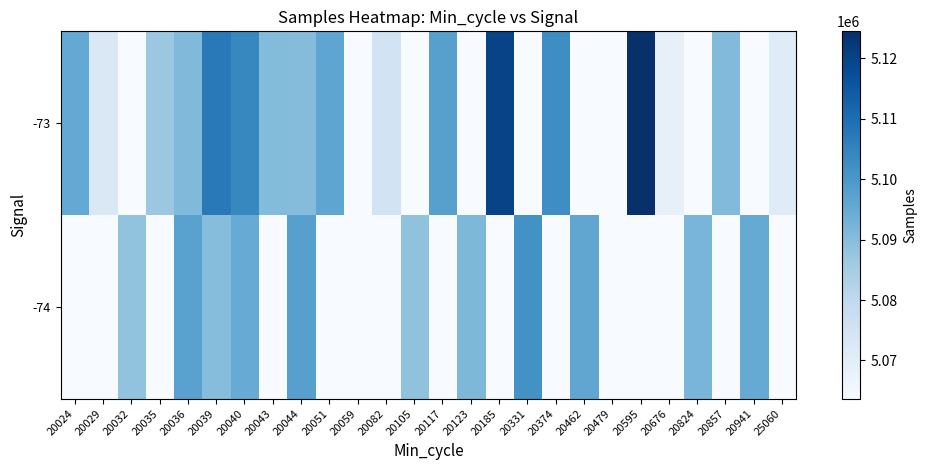

Rank the series by their average value, from lowest to highest.

-74, -73